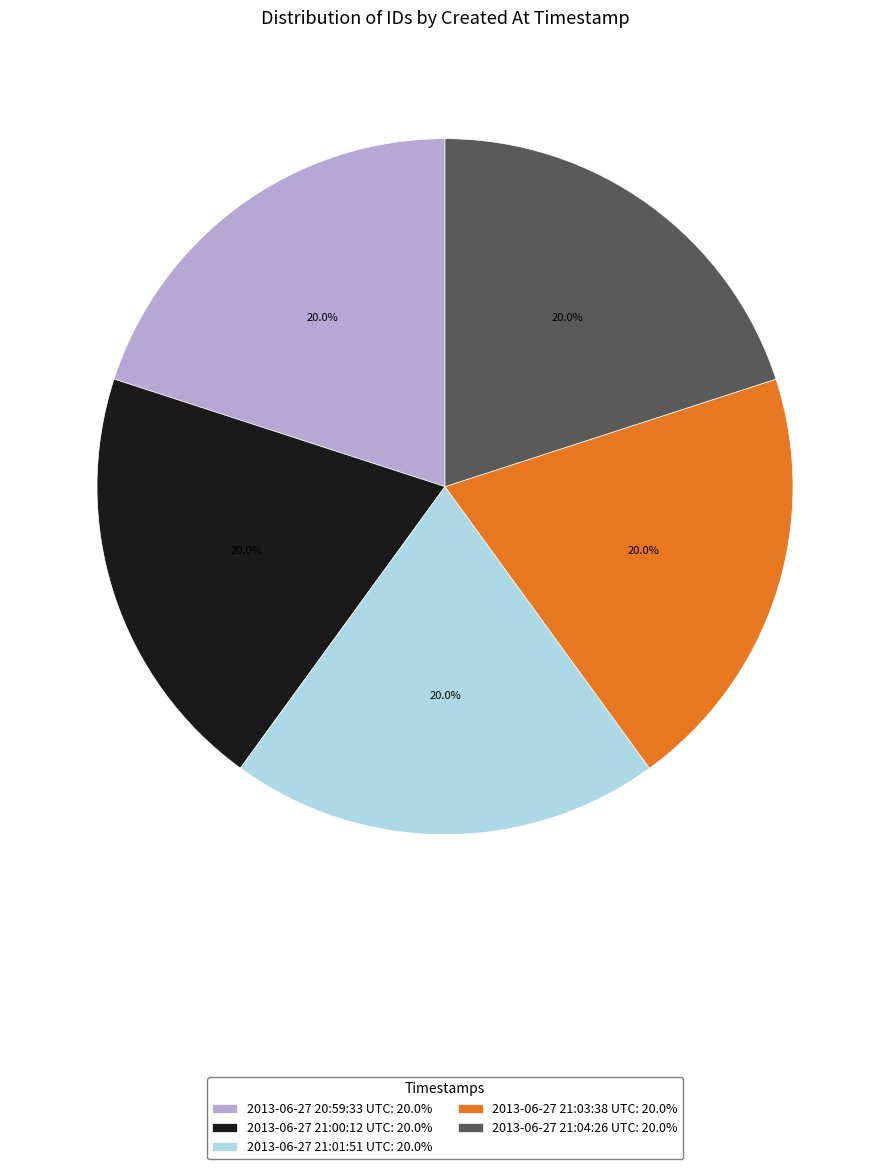

To the nearest percent, what portion does 2013-06-27 20:59:33 UTC represent?

20%